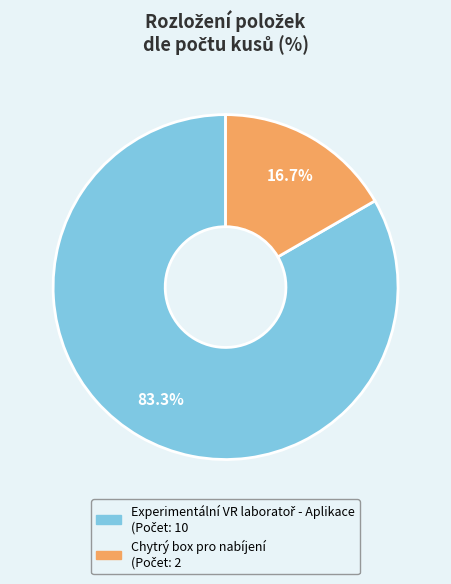

Does any single category account for the majority?

Yes